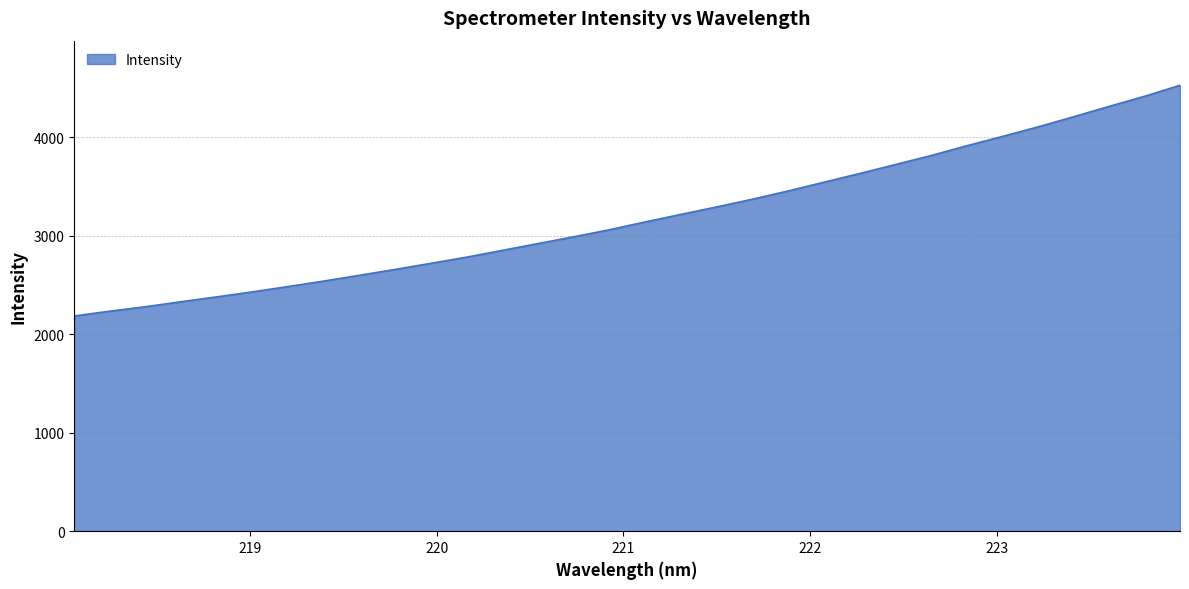

What is the difference between the maximum and minimum values?

2342.1